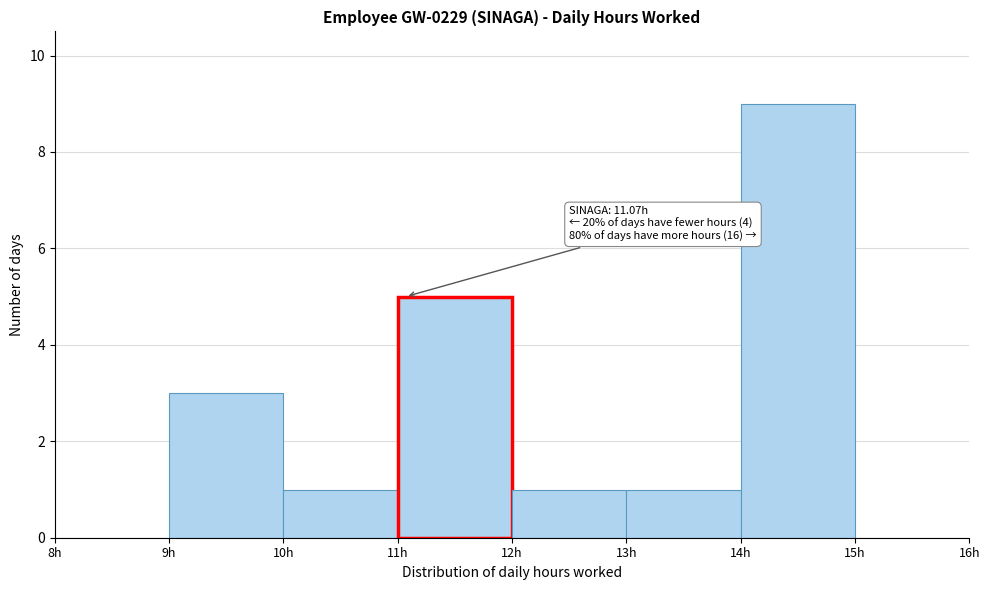

Which range on the x-axis has the tallest bar?

14 to 15